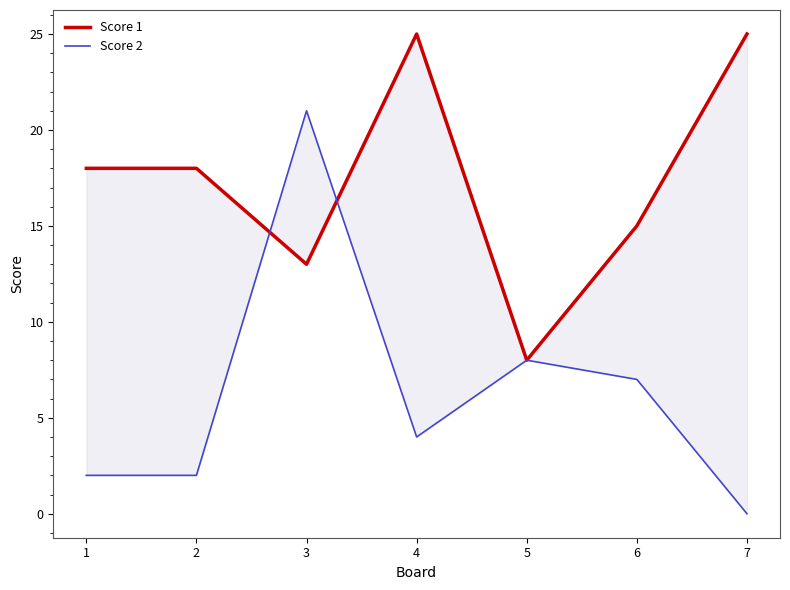

In Score 2, how many points are higher than both neighbors (excluding endpoints)?

2